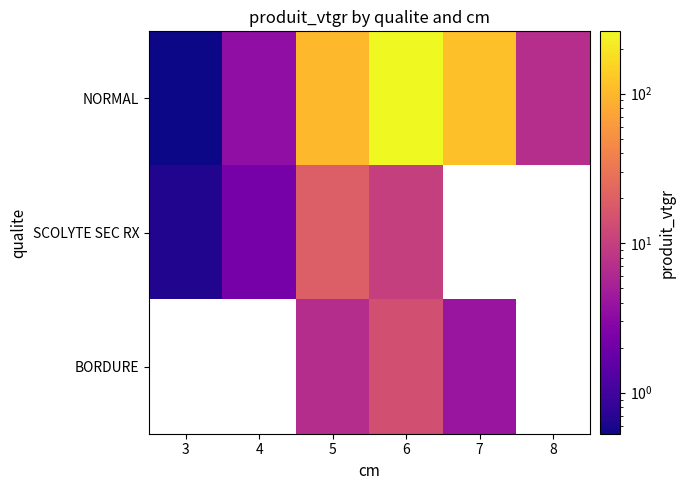

Count the number of categories in the chart.

6